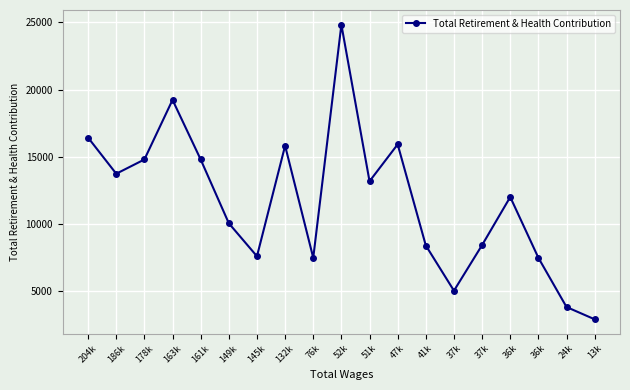

How many values are below 11984?

9